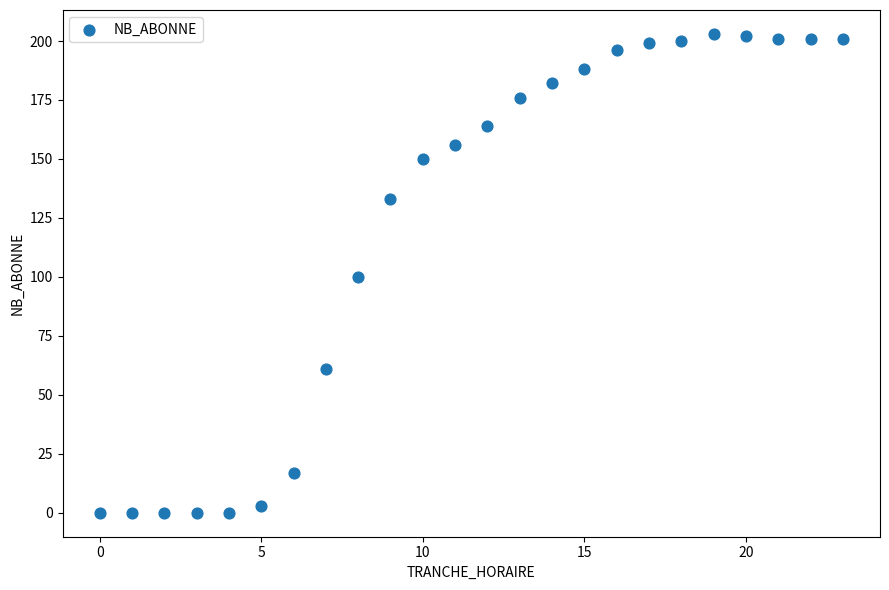

What is the range of Y values (max minus min)?

203